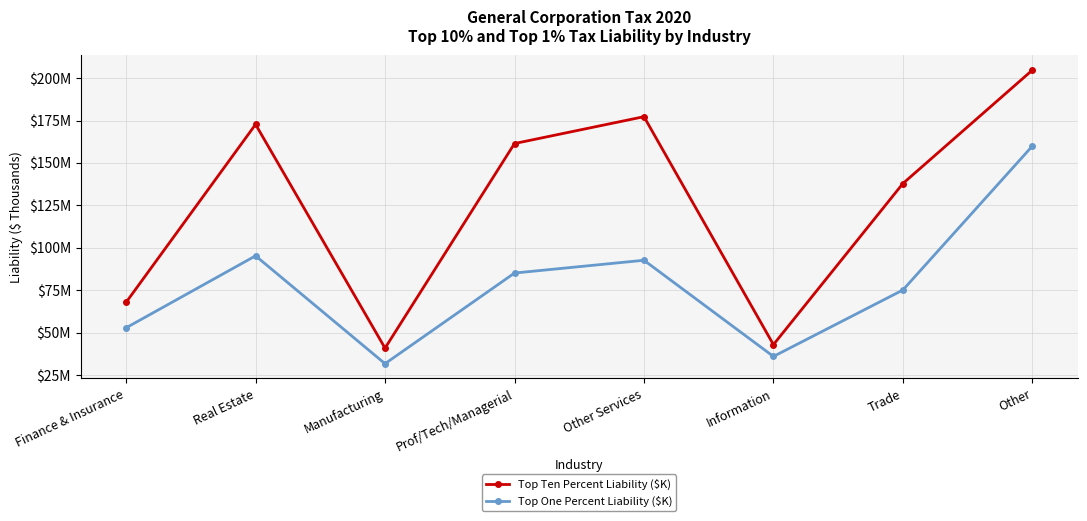

Where is the first local minimum for Top One Percent Liability ($K)?

Manufacturing